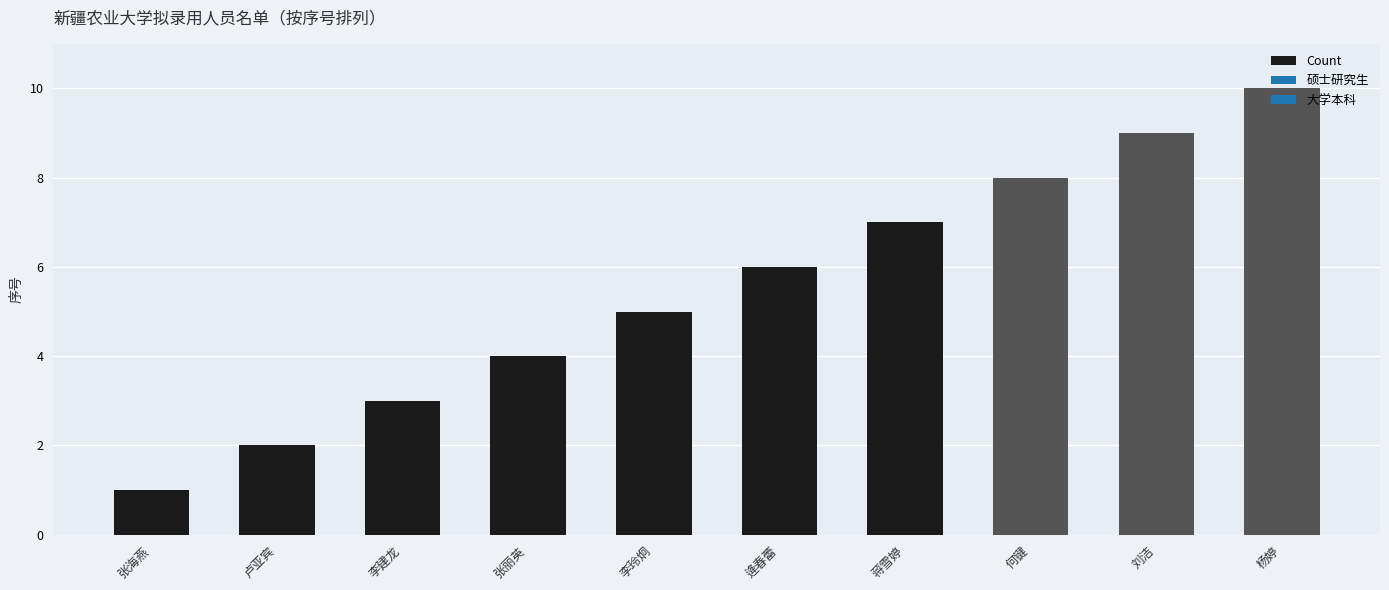

Rank the categories by value from lowest to highest.

张海燕, 卢亚宾, 李建龙, 张丽英, 李玲炯, 逄春蕾, 蒋雪婷, 何键, 刘洁, 杨婷